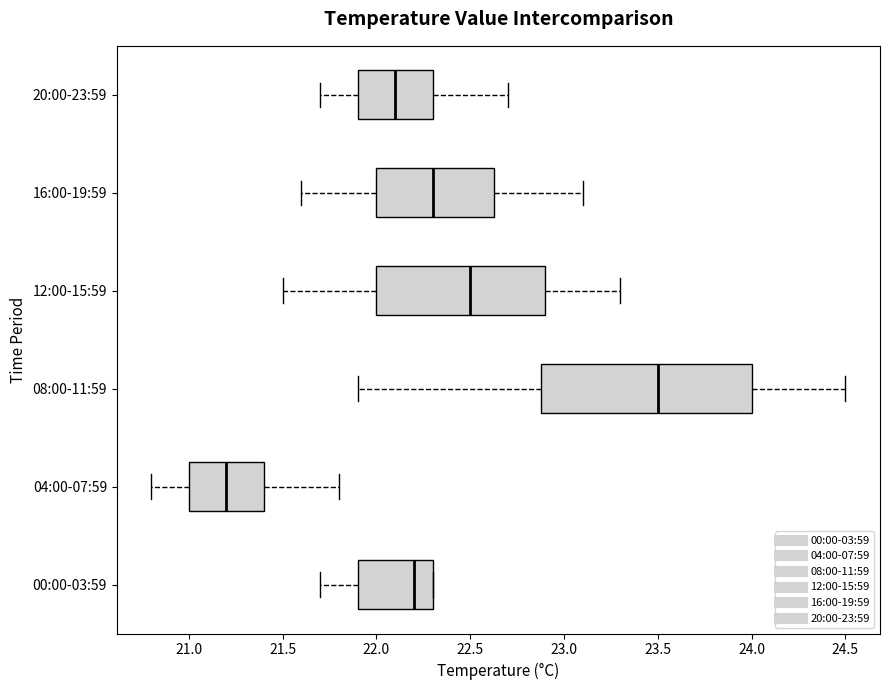

Reading bottom to top, read every box against the x-axis: the position of its median line, the range the box covers, and the ends of its whiskers. The values are not printed on the chart, so give them approximately, as read against the axis.

00:00-03:59: median 22.20, box 21.90 to 22.30, whiskers 21.70 to 22.30
04:00-07:59: median 21.20, box 21.00 to 21.40, whiskers 20.80 to 21.80
08:00-11:59: median 23.50, box 22.90 to 24.00, whiskers 21.90 to 24.50
12:00-15:59: median 22.50, box 22.00 to 22.90, whiskers 21.50 to 23.30
16:00-19:59: median 22.30, box 22.00 to 22.65, whiskers 21.60 to 23.10
20:00-23:59: median 22.10, box 21.90 to 22.30, whiskers 21.70 to 22.70